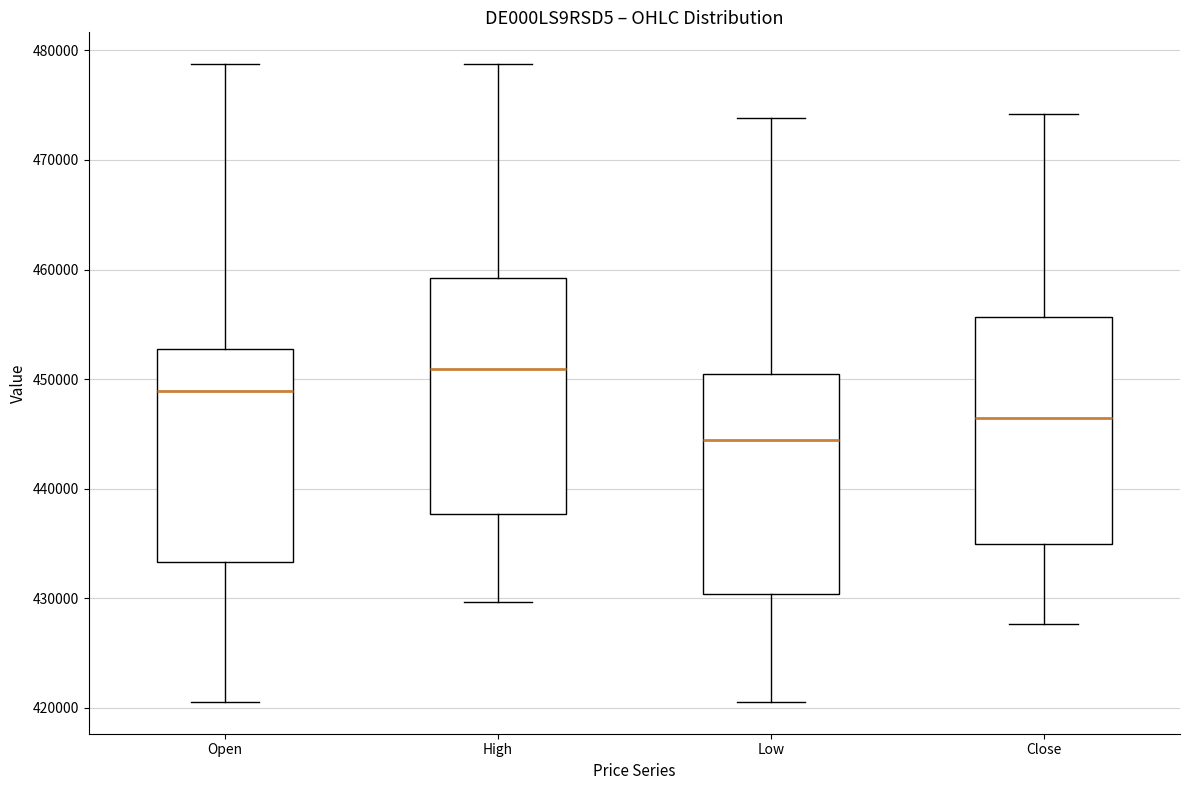

Reading left to right, transcribe this box plot: for each box, give where its median line is, the range the box spans, and where its two whiskers end, as read against the y-axis. The values are not printed on the chart, so give them approximately, as read against the axis.

Open: median 449000, box 433000 to 453000, whiskers 421000 to 479000
High: median 451000, box 438000 to 459000, whiskers 430000 to 479000
Low: median 444000, box 430000 to 450000, whiskers 421000 to 474000
Close: median 446000, box 435000 to 456000, whiskers 428000 to 474000